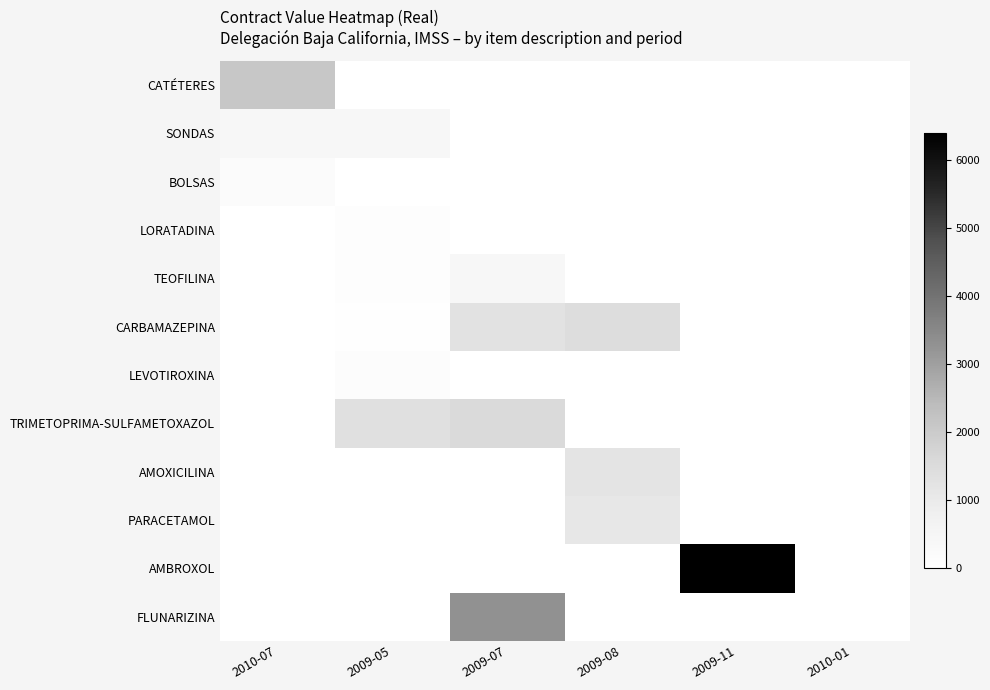

Reading right to left, transcribe all the data shown in this chart.

CATÉTERES: 2010-01=0.0	2009-11=0.0	2009-08=0.0	2009-07=0.0	2009-05=0.0	2010-07=2117.2
SONDAS: 2010-01=0.0	2009-11=0.0	2009-08=0.0	2009-07=0.0	2009-05=417.6	2010-07=410.6
BOLSAS: 2010-01=0.0	2009-11=0.0	2009-08=0.0	2009-07=0.0	2009-05=0.0	2010-07=193.9
LORATADINA: 2010-01=0.0	2009-11=0.0	2009-08=0.0	2009-07=0.0	2009-05=115.5	2010-07=0.0
TEOFILINA: 2010-01=0.0	2009-11=0.0	2009-08=0.0	2009-07=448.5	2009-05=104.8	2010-07=0.0
CARBAMAZEPINA: 2010-01=0.0	2009-11=0.0	2009-08=1467.2	2009-07=1296.0	2009-05=33.6	2010-07=0.0
LEVOTIROXINA: 2010-01=0.0	2009-11=0.0	2009-08=0.0	2009-07=0.0	2009-05=130.0	2010-07=0.0
TRIMETOPRIMA-SULFAMETOXAZOL: 2010-01=0.0	2009-11=0.0	2009-08=0.0	2009-07=1530.8	2009-05=1335.0	2010-07=0.0
AMOXICILINA: 2010-01=0.0	2009-11=0.0	2009-08=1216.0	2009-07=0.0	2009-05=0.0	2010-07=0.0
PARACETAMOL: 2010-01=0.0	2009-11=0.0	2009-08=1095.0	2009-07=0.0	2009-05=0.0	2010-07=0.0
AMBROXOL: 2010-01=0.0	2009-11=6400.0	2009-08=0.0	2009-07=0.0	2009-05=0.0	2010-07=0.0
FLUNARIZINA: 2010-01=0.0	2009-11=0.0	2009-08=0.0	2009-07=3300.0	2009-05=0.0	2010-07=0.0